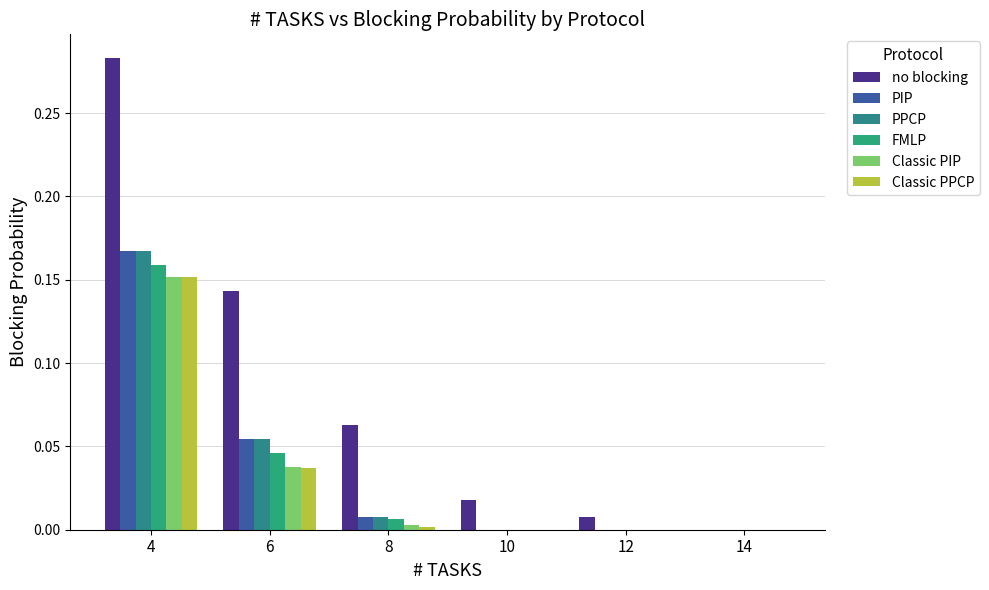

How many groups of bars are there?

6